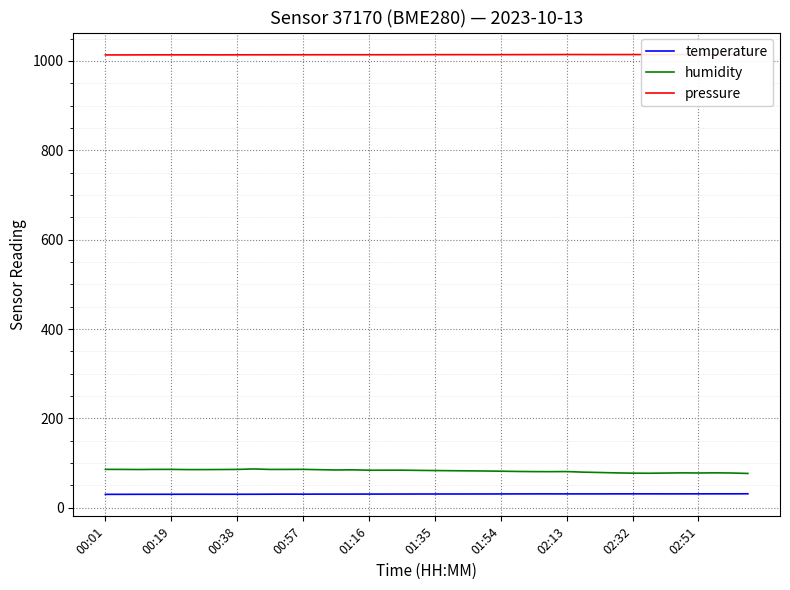

List the series in order of their peak value, lowest first.

temperature, humidity, pressure